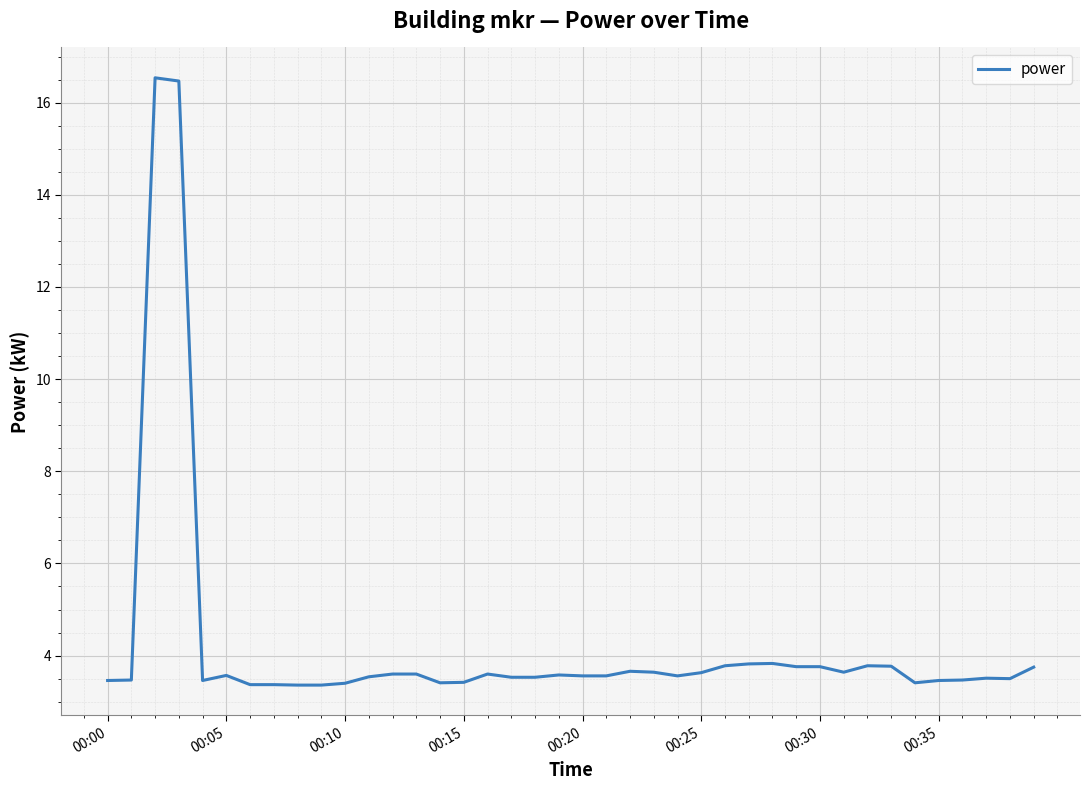

What is the smallest value displayed?

3.4